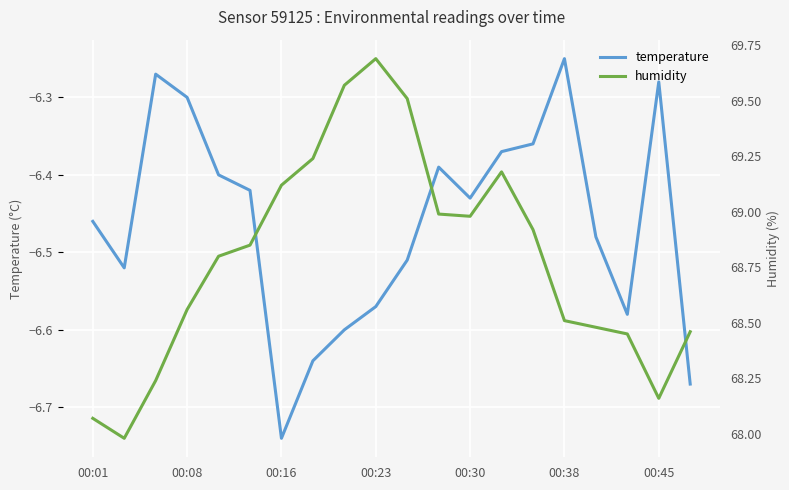

At which label is temperature closest to -6?

00:38